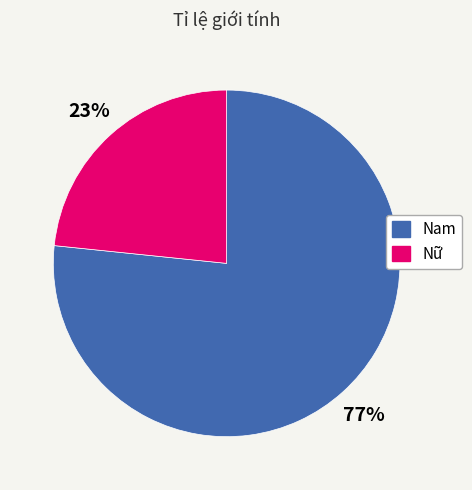

To the nearest percent, what portion does Nam represent?

77%